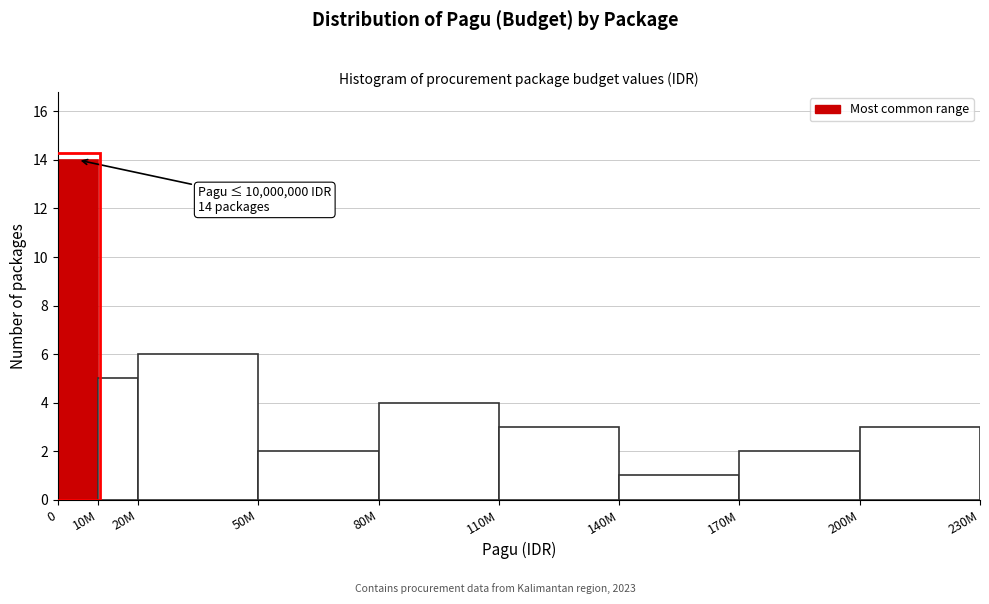

Reading left to right, extract all data points from this chart.

0=14	10M=5	20M=6	50M=2	80M=4	110M=3	140M=1	170M=2	200M=3